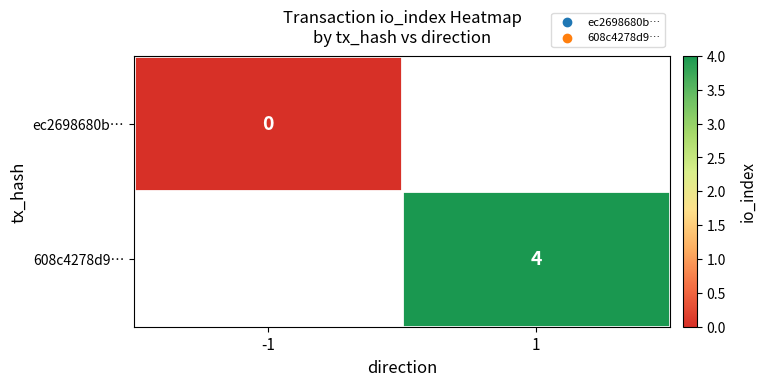

True or false: 608c4278d9… has a value of 1 at 1.

False